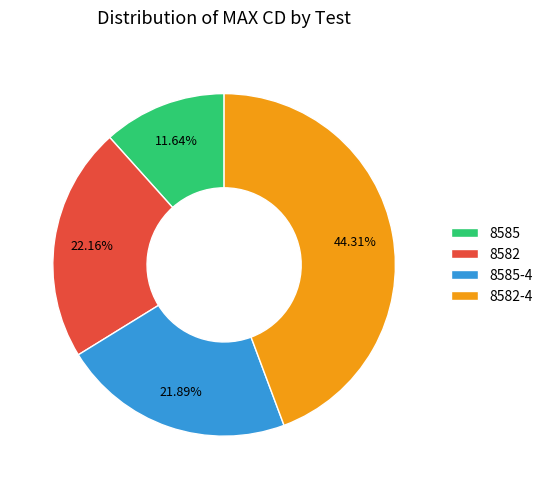

How many slices are in this pie chart?

4